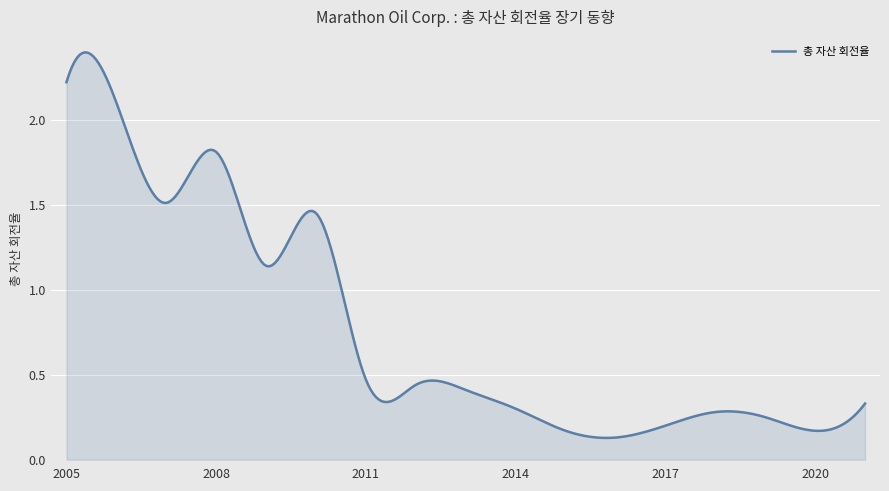

True or false: there are more than 2 points higher than both neighbors.

True